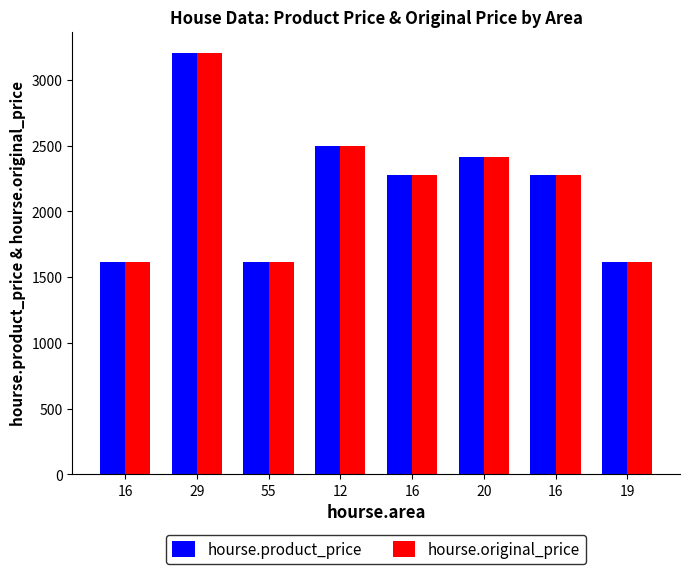

True or false: hourse.product_price has a value of 1617 at 19.

True